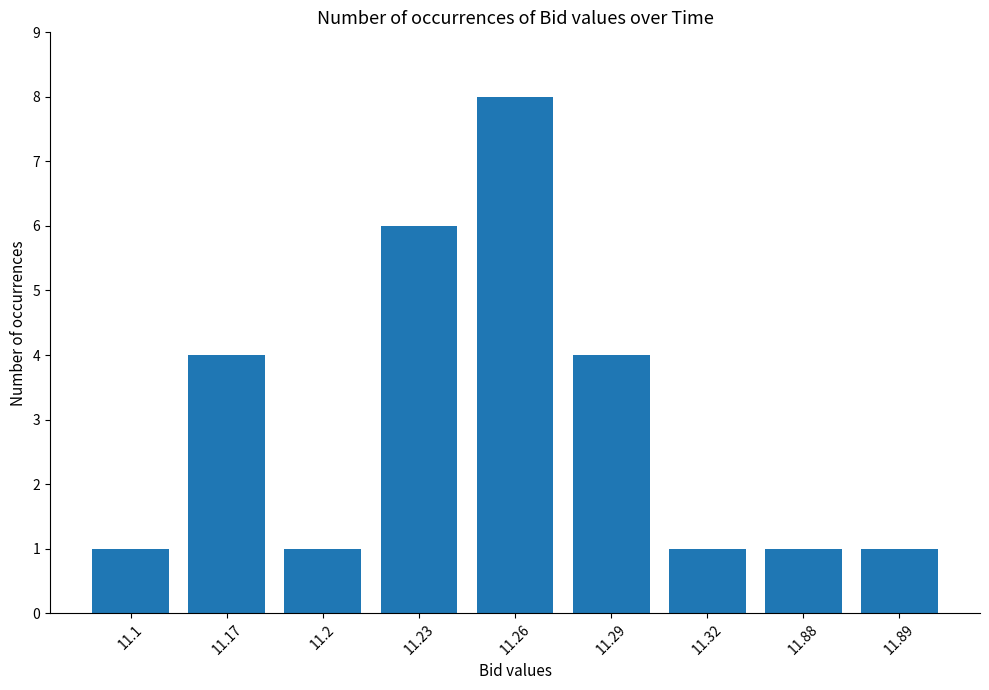

What is the greatest value displayed?

8